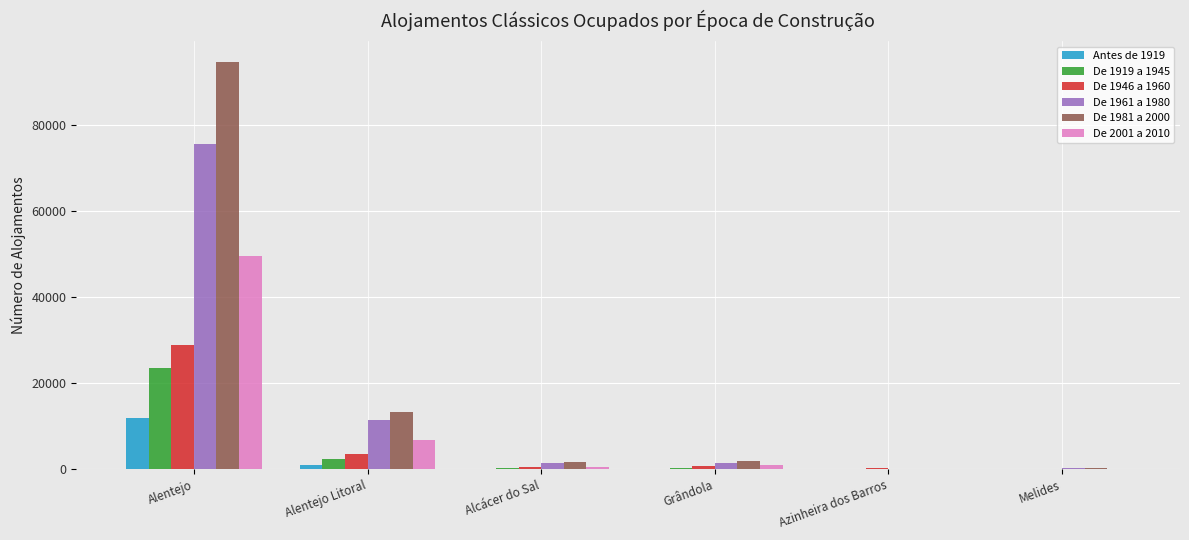

What are all the series names shown in the legend?

Antes de 1919, De 1919 a 1945, De 1946 a 1960, De 1961 a 1980, De 1981 a 2000, De 2001 a 2010